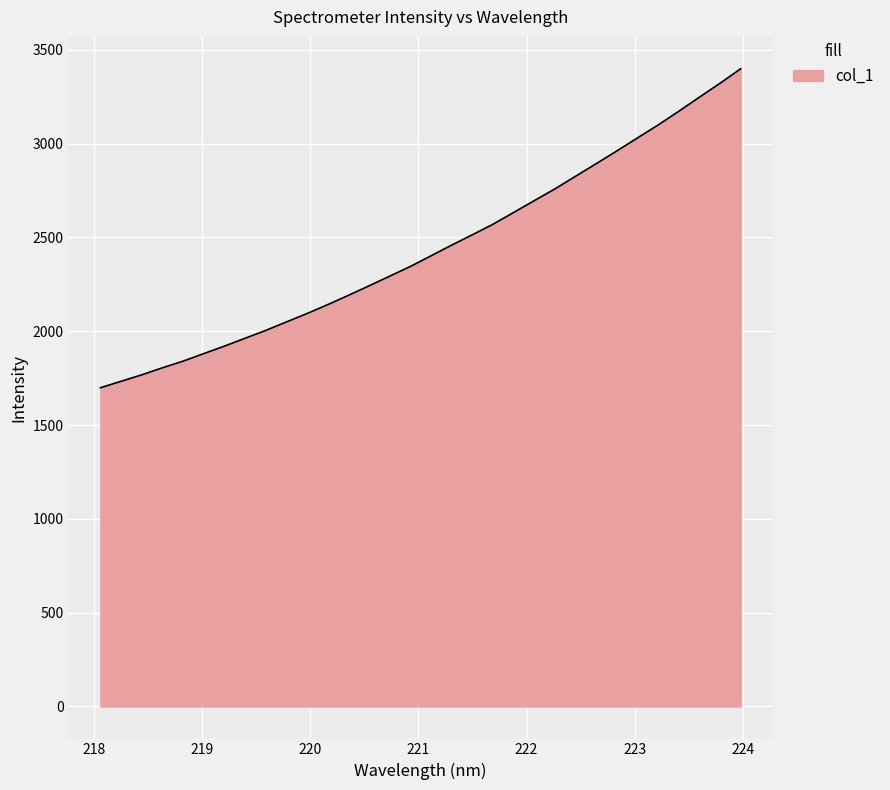

What is the difference between the maximum and minimum values?

1699.9